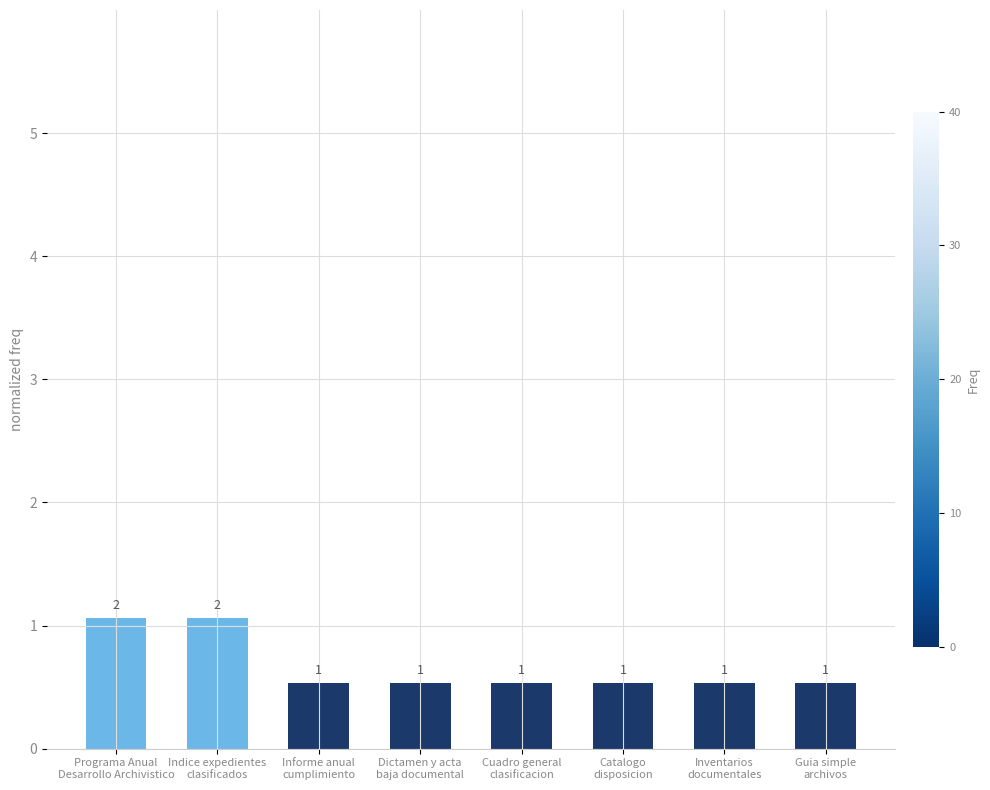

What is the maximum value shown in the chart?

1.1